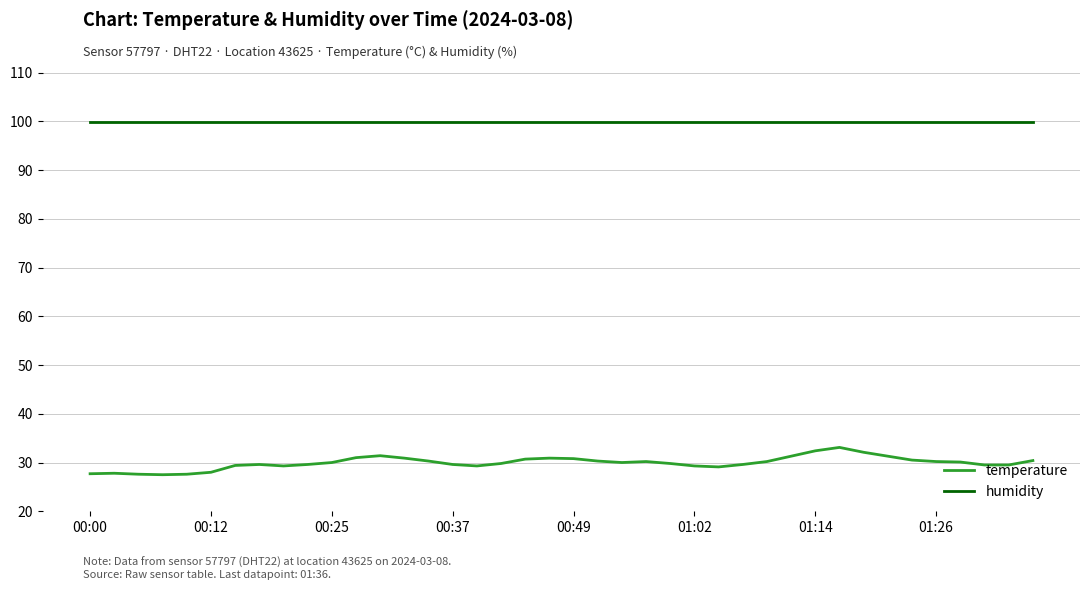

Does the chart have visible grid lines?

Yes